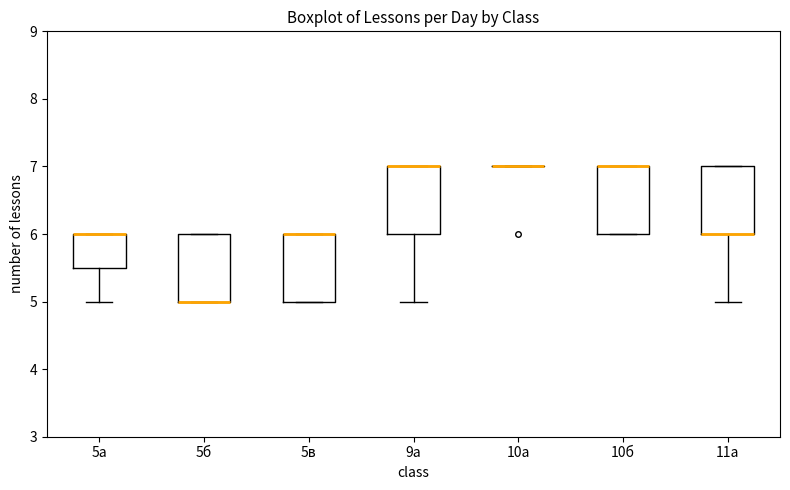

Where is the lower edge of the box for 5б on the y-axis? The values are not printed on the chart, so give them approximately, as read against the axis.

5.0